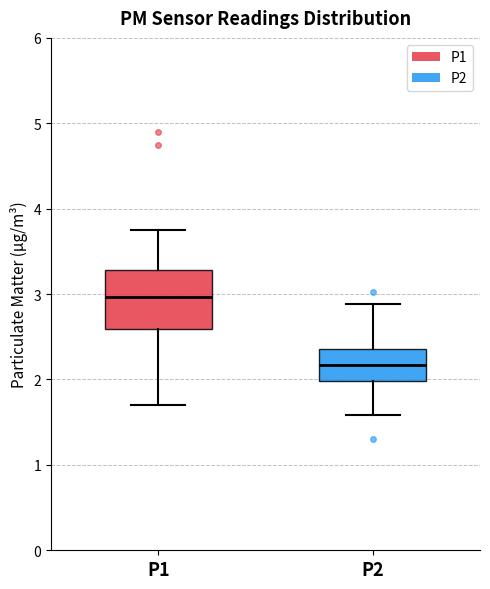

Which box is the tallest, from its lower edge to its upper edge?

P1